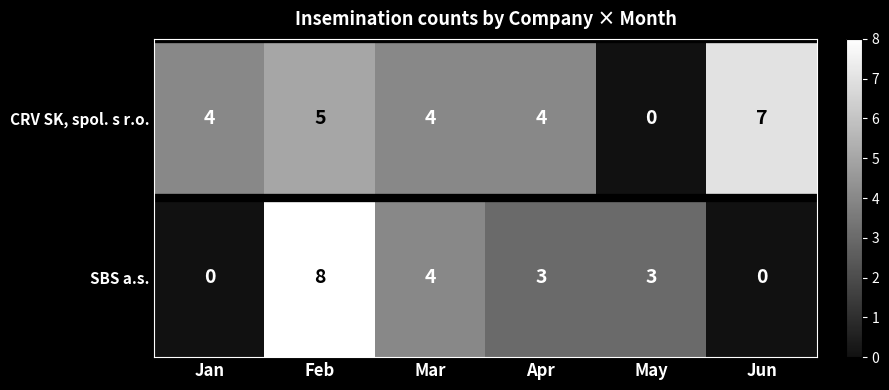

Which category has the lowest value in the CRV SK, spol. s r.o. series?

May